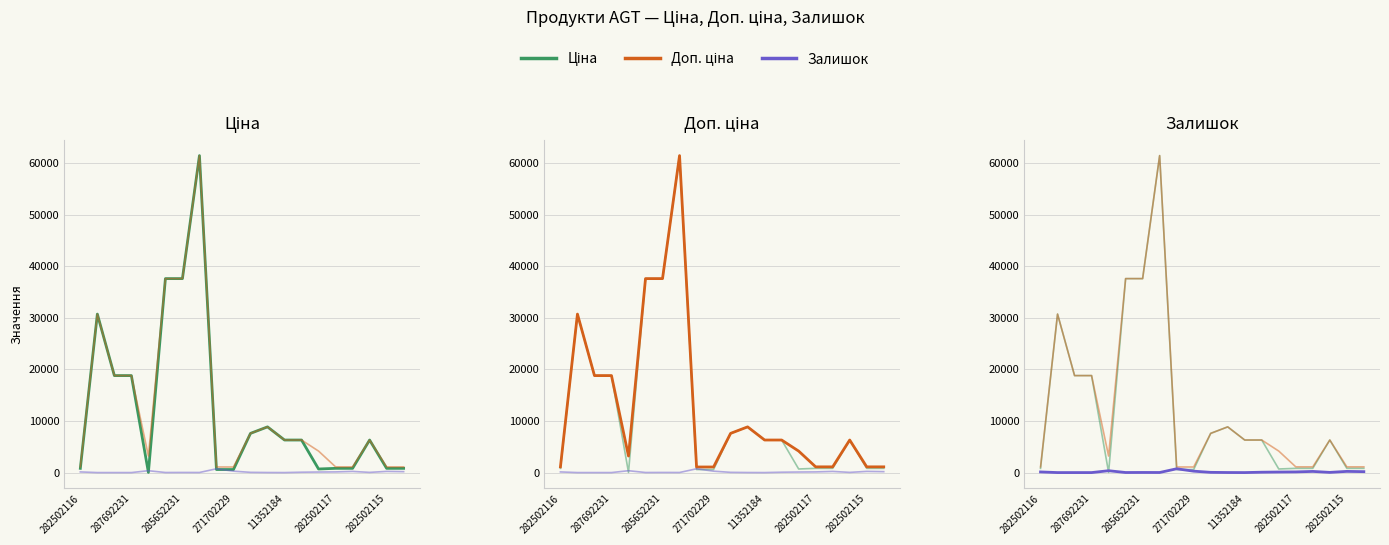

What is the maximum value for Залишок?

735.0